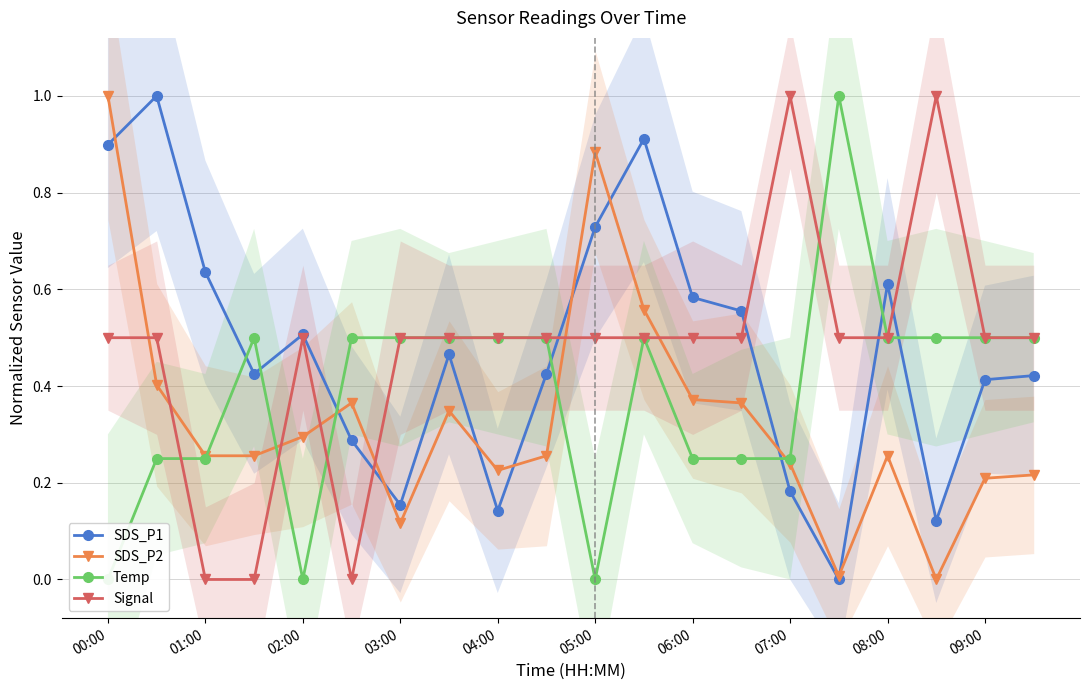

What are all the series names shown in the legend?

SDS_P1, SDS_P2, Temp, Signal